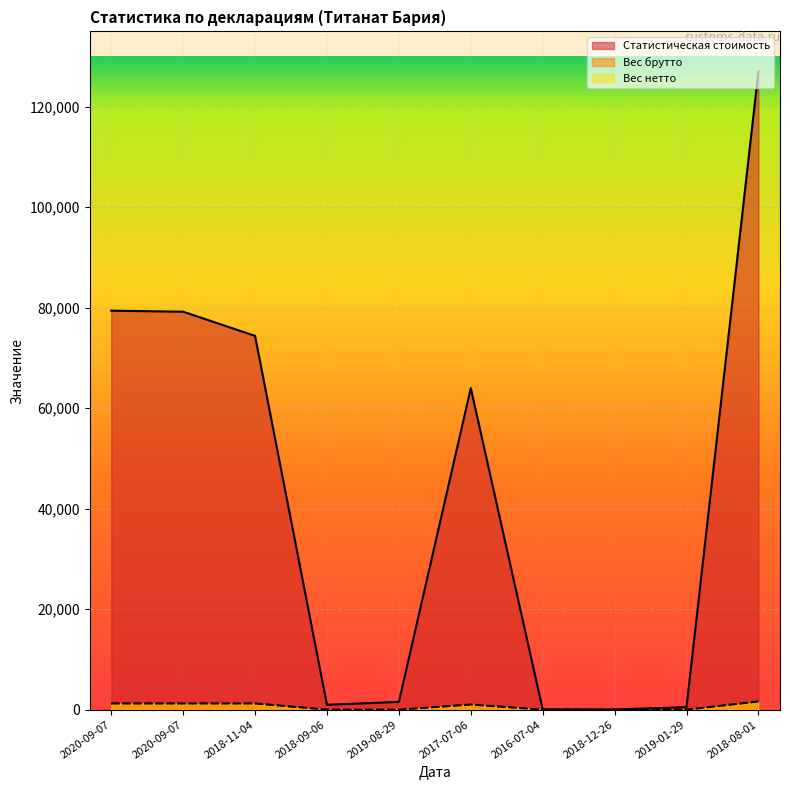

Between 2020-09-07 and 2016-07-04, which is larger?

2020-09-07